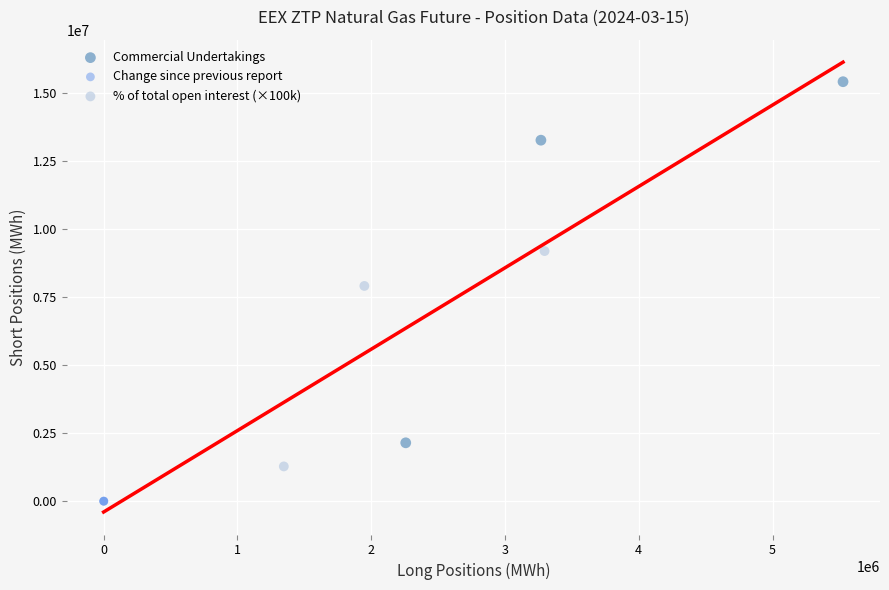

Which series reaches the minimum Y coordinate?

Change since previous report